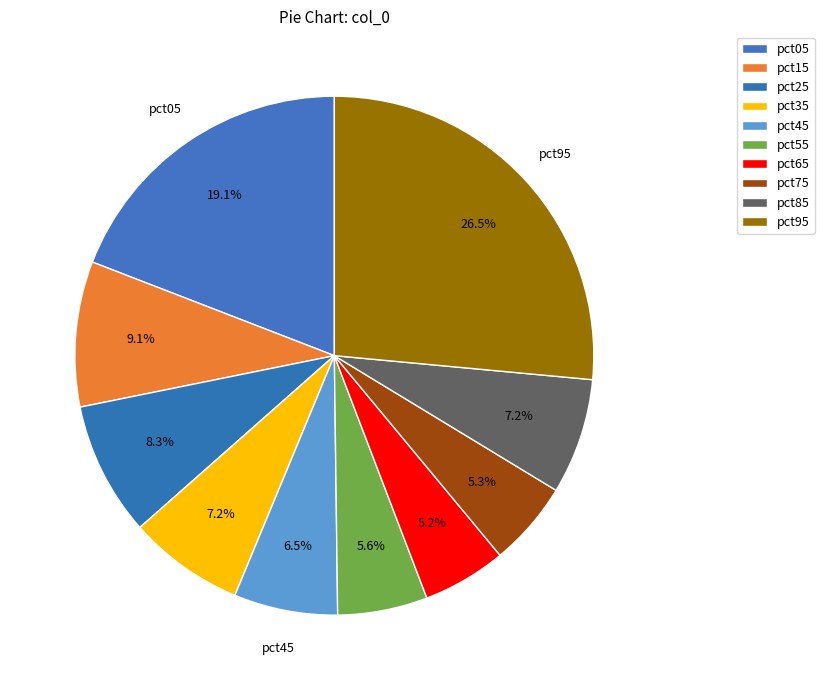

Which category has the smallest portion of the pie?

pct65